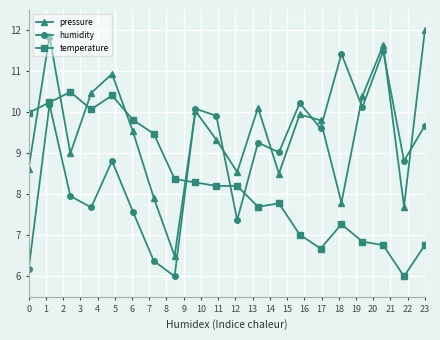

List the series in order of their peak value, highest first.

pressure, humidity, temperature